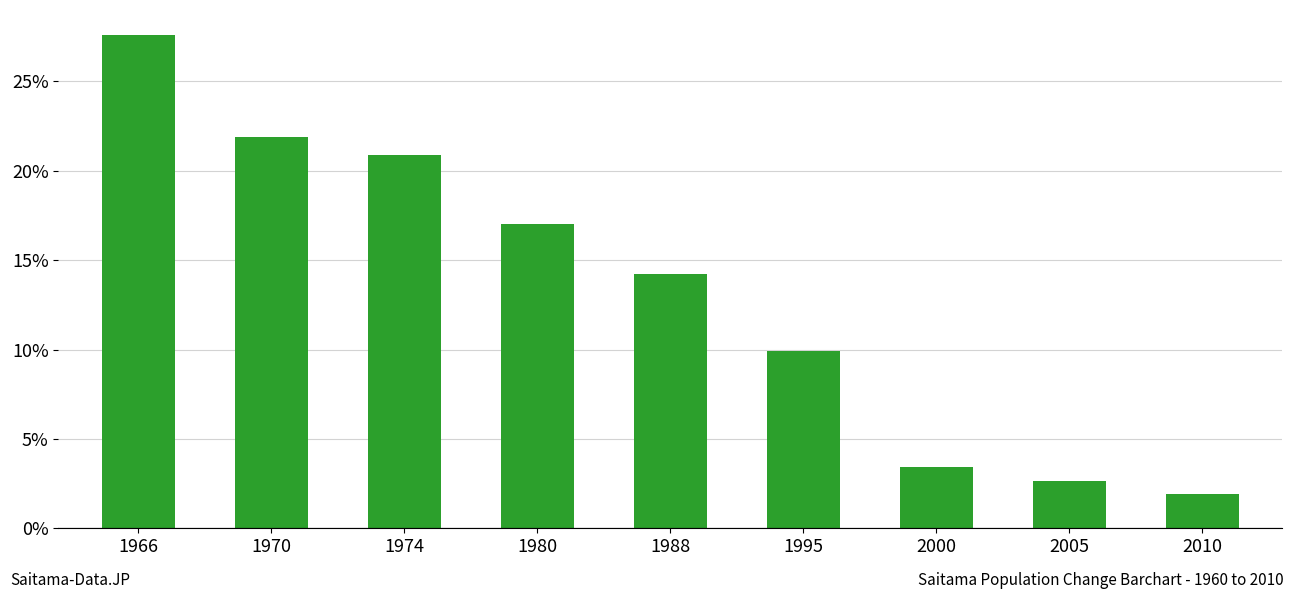

Where is the data nearest to the value 14?

1988